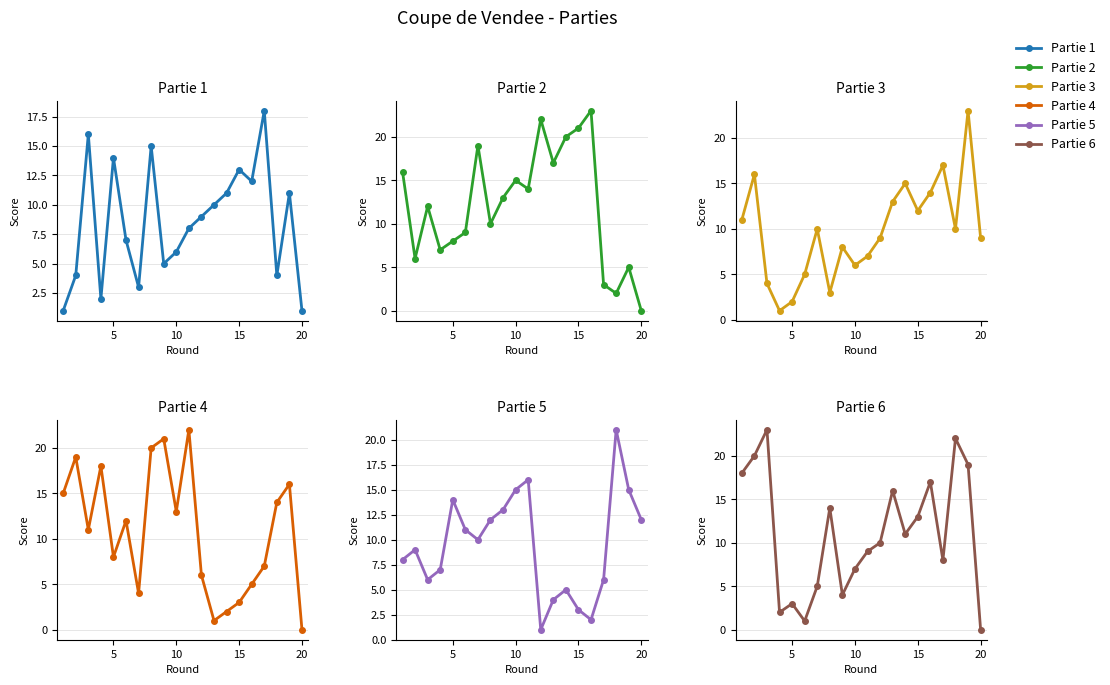

What is the value of the Partie 4 point at the 12th from the left?

6